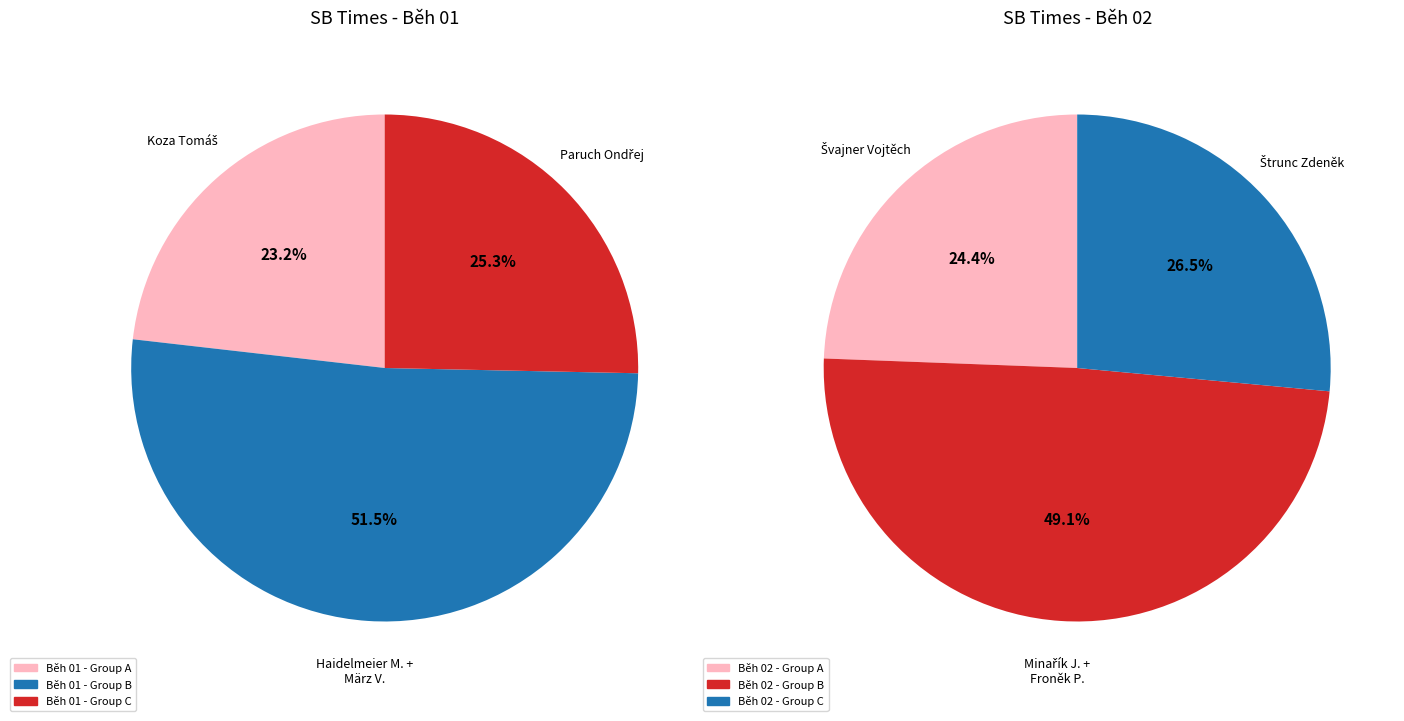

Between Běh 01 and Běh 02, which series saw the biggest shift?

Běh 01